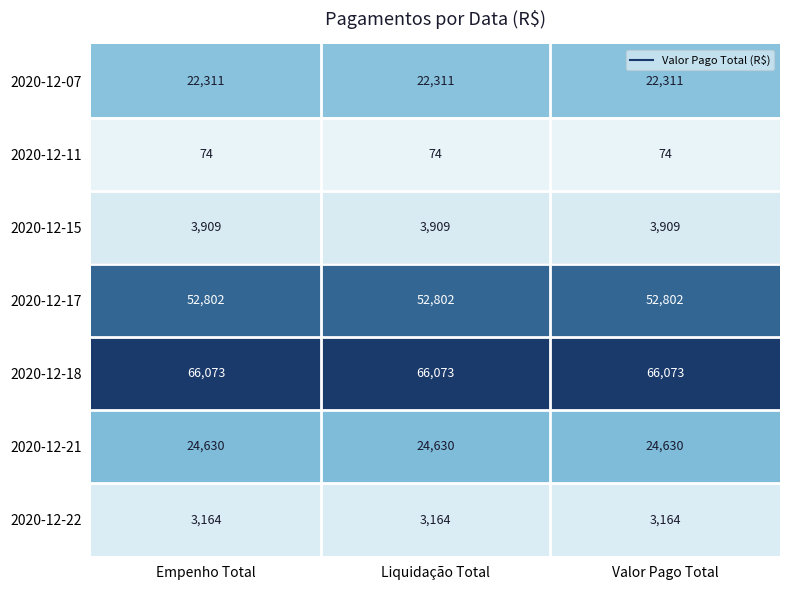

At how many categories does at least one series exceed 33600?

3